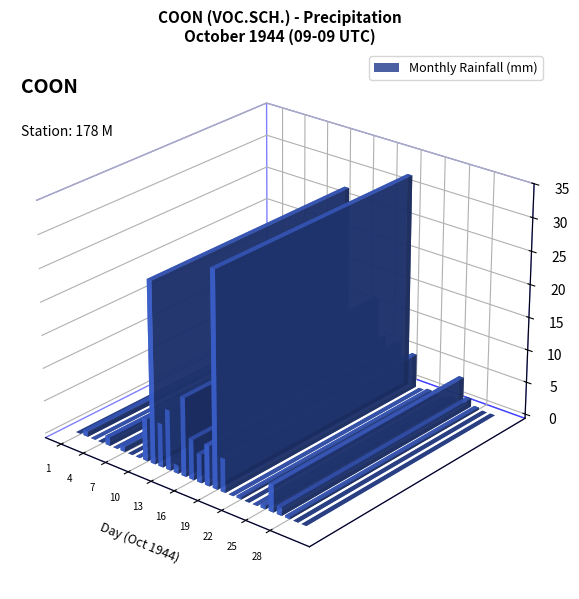

Are the bars horizontal?

No